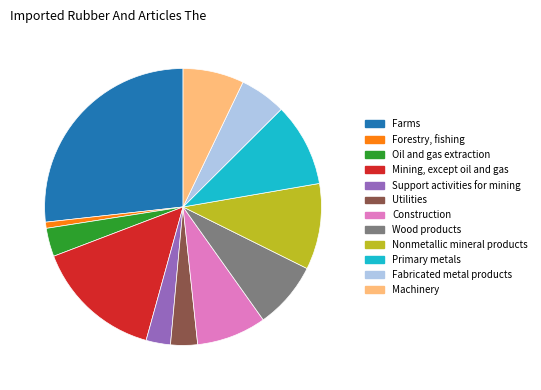

Count the number of slices in the pie.

12